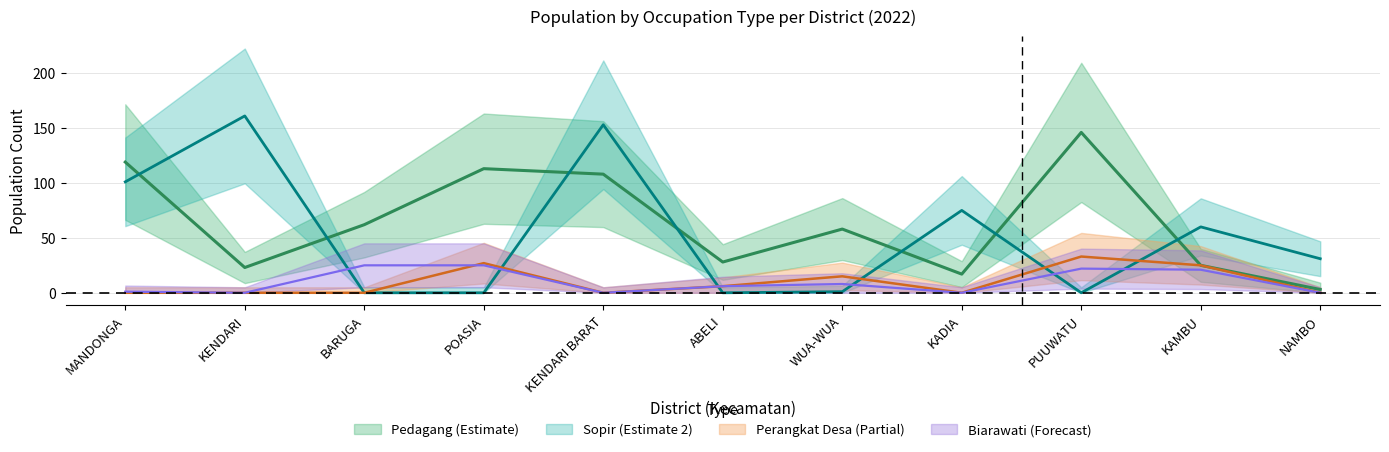

What is the sum of all PEDAGANG_LK values?

702